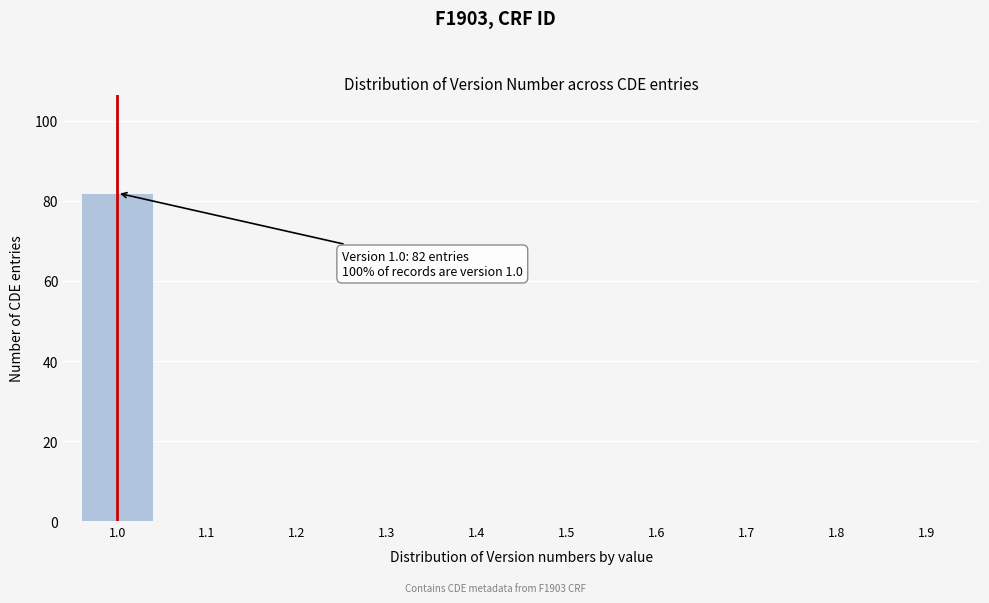

Reading right to left, extract all data points from this chart.

1.9=0	1.8=0	1.7=0	1.6=0	1.5=0	1.4=0	1.3=0	1.2=0	1.1=0	1.0=82